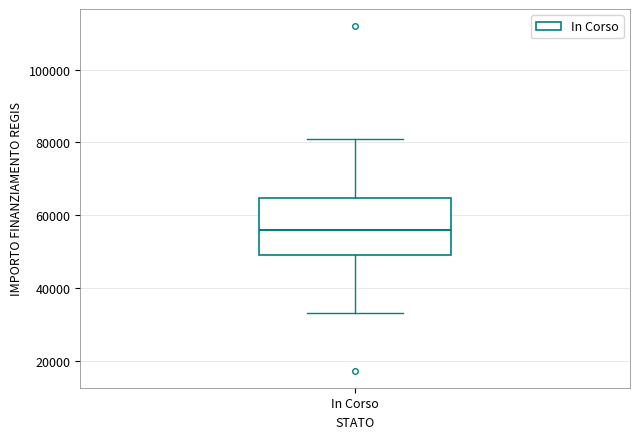

Read this box plot against the y-axis: the position of the median line, the range covered by the box, and the ends of both whiskers. The values are not printed on the chart, so give them approximately, as read against the axis.

median 56000, box 50000 to 64000, whiskers 32000 to 80000